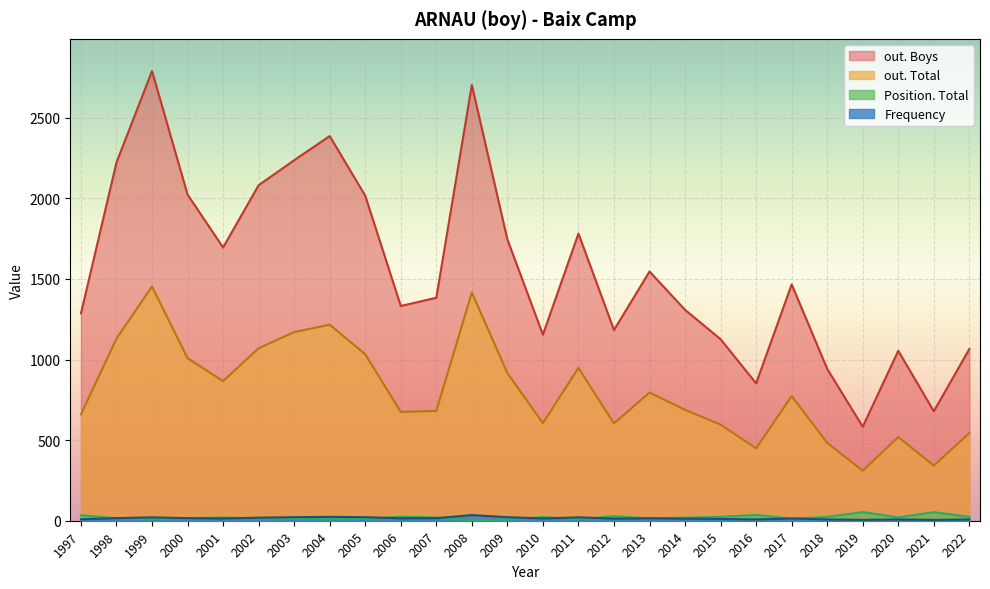

What is the value of the out. Total point at the 10th from the left?

675